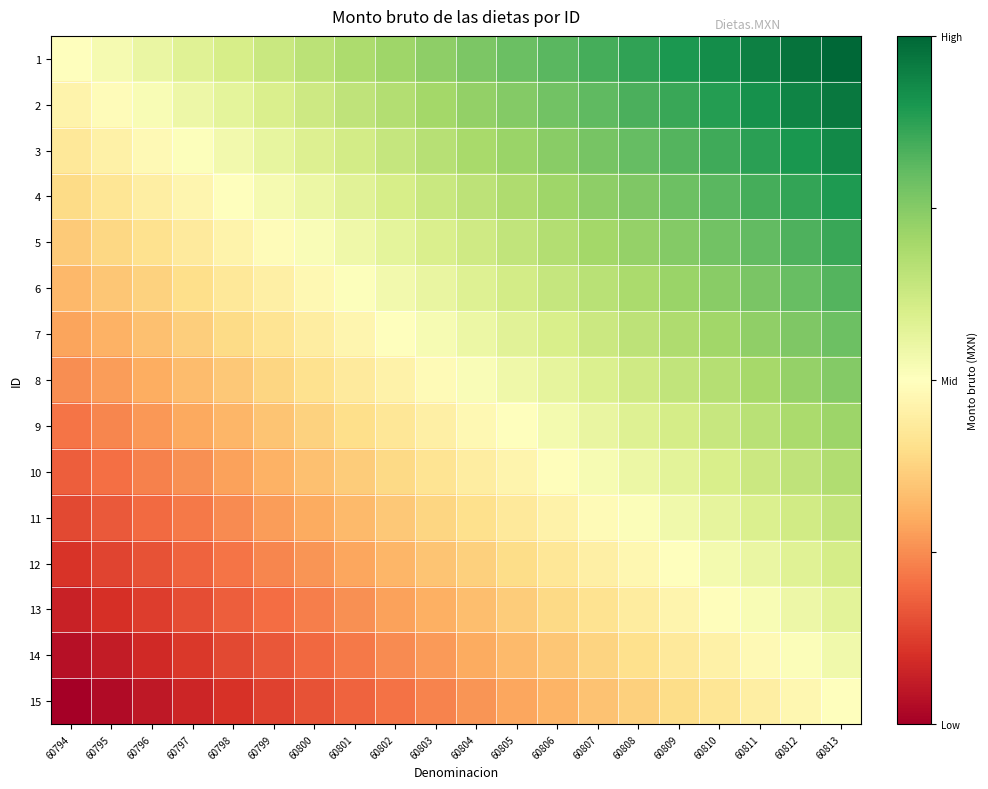

At which category is the sum across all series the highest?

60813